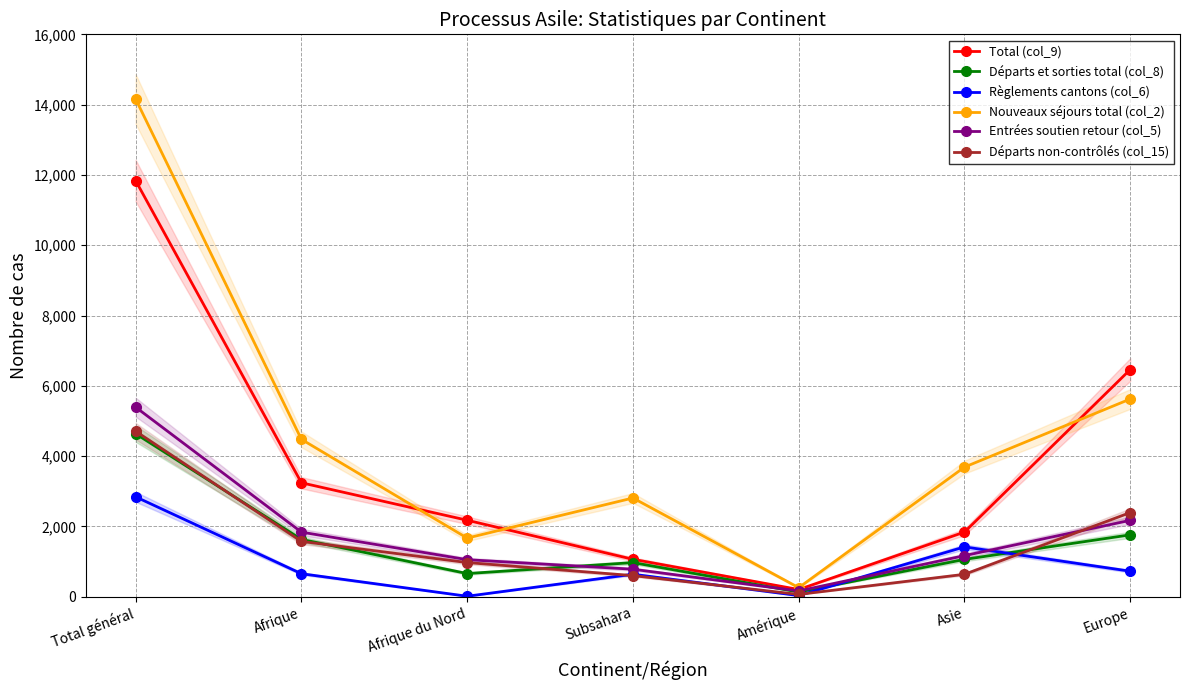

In Départs et sorties total (col_8), how many points are higher than both neighbors (excluding endpoints)?

1